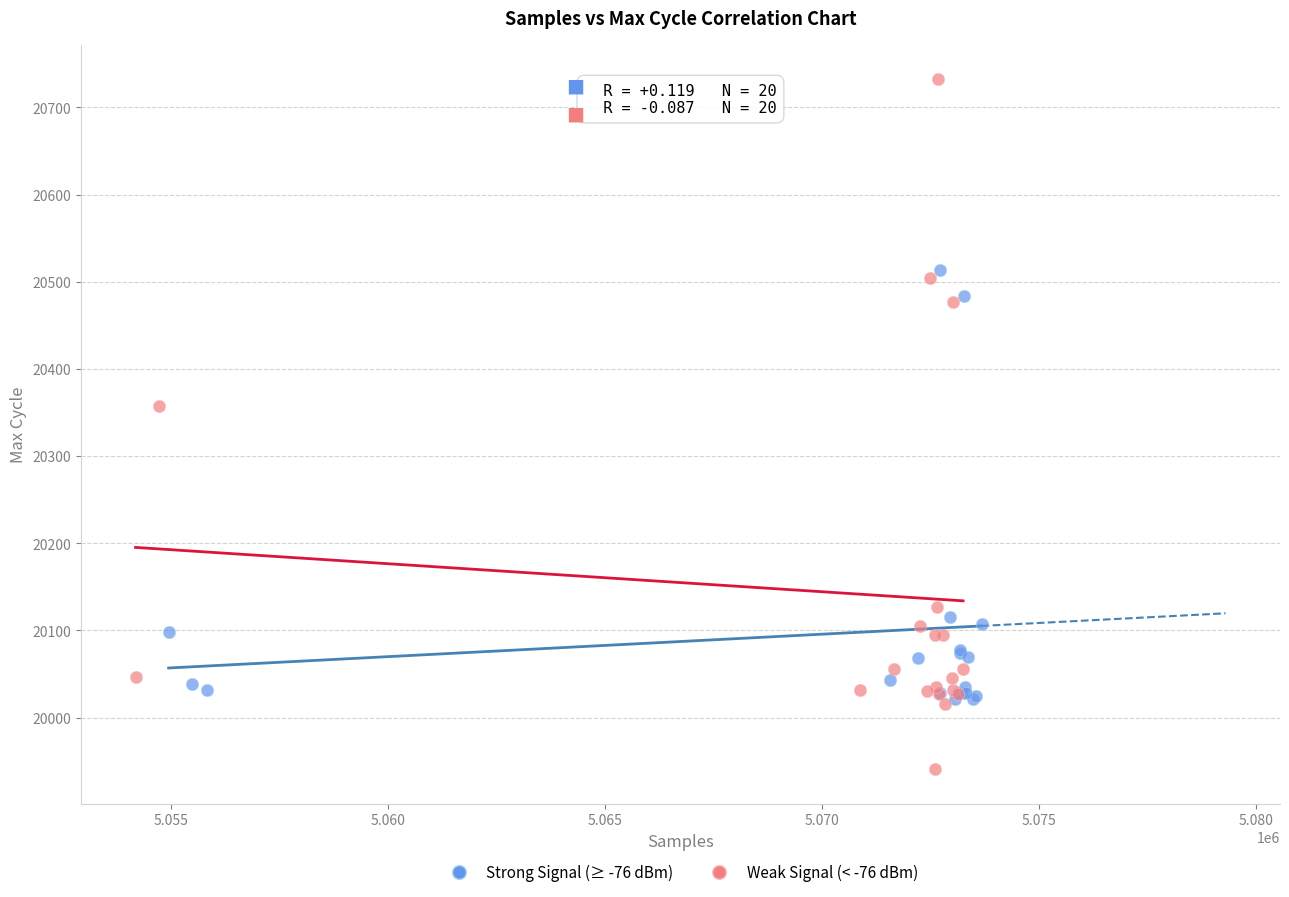

Which series has the widest spread of Y values?

Weak Signal (< -76 dBm)